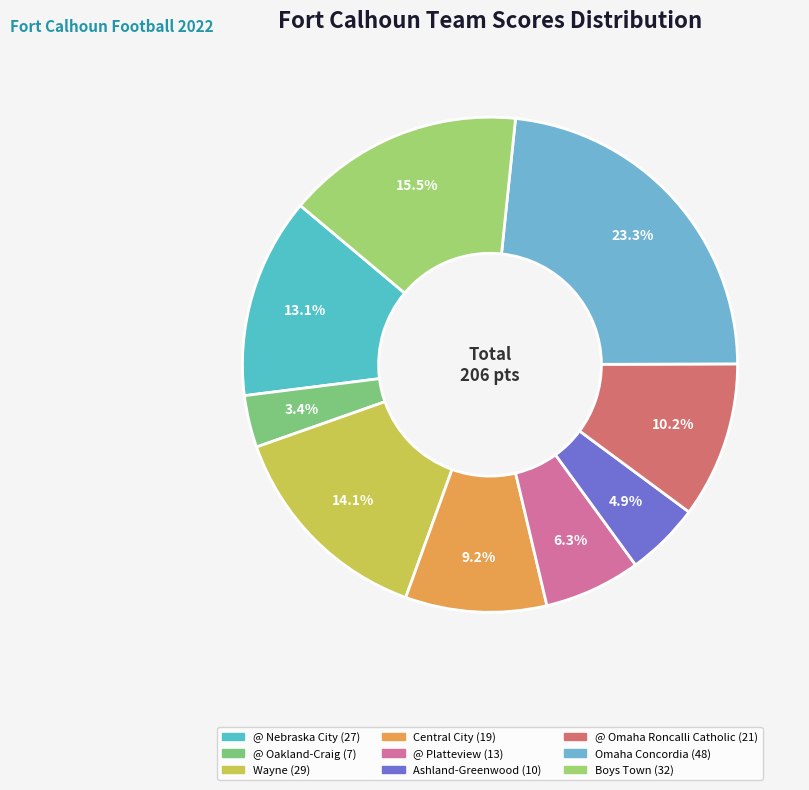

Which has a higher value, Ashland-Greenwood or Omaha Concordia?

Omaha Concordia